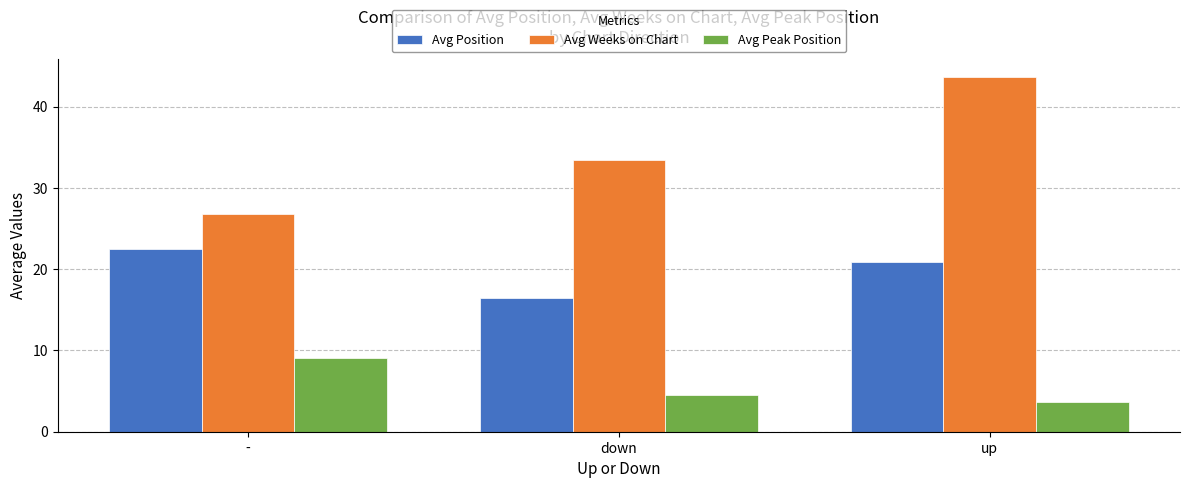

What is the label of the 1st bar from the right?

up